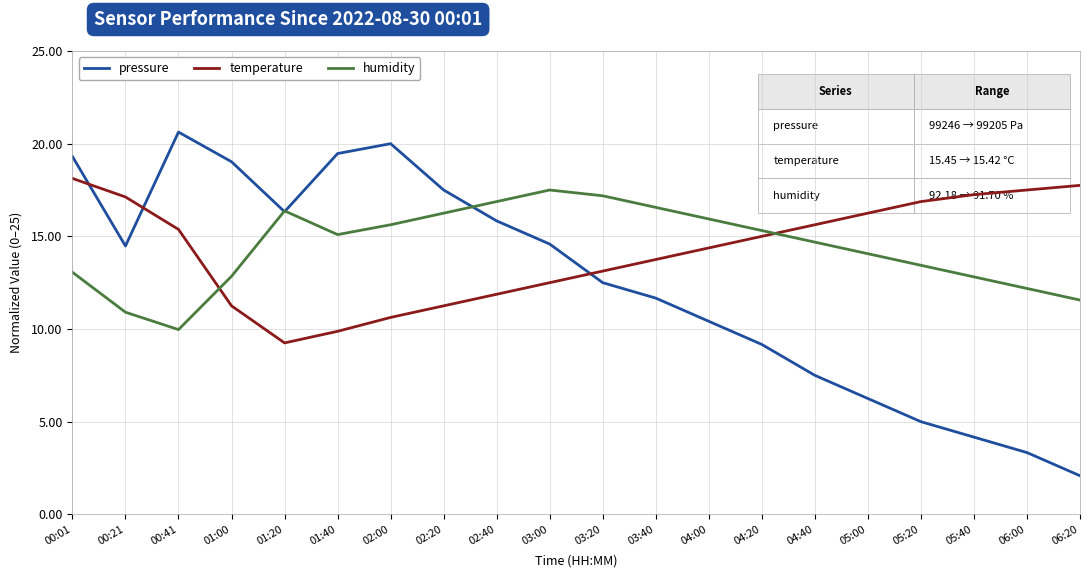

What is the greatest value displayed?

20.6